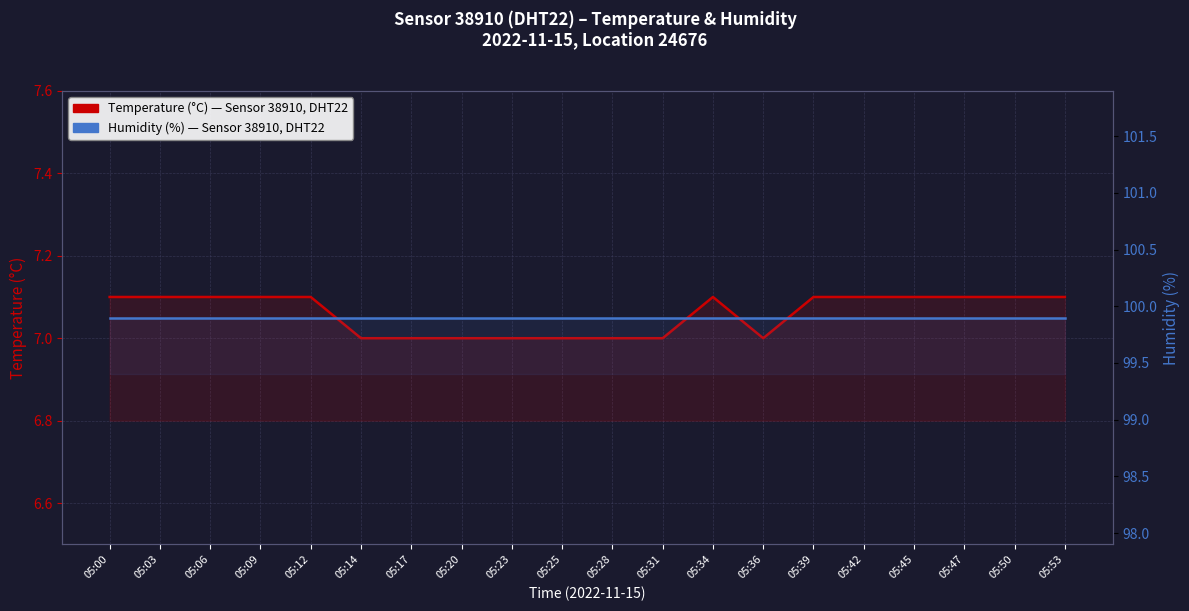

True or false: Temperature (°C) and Humidity (%) cross at least once.

False